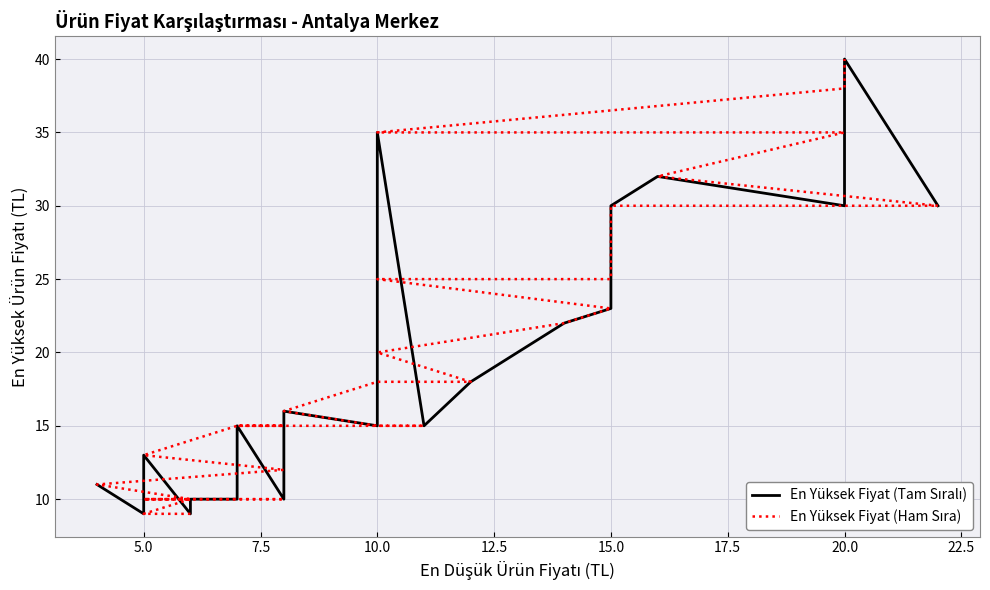

Which series has the widest spread of values?

En Yüksek Fiyat (Tam Sıralı)